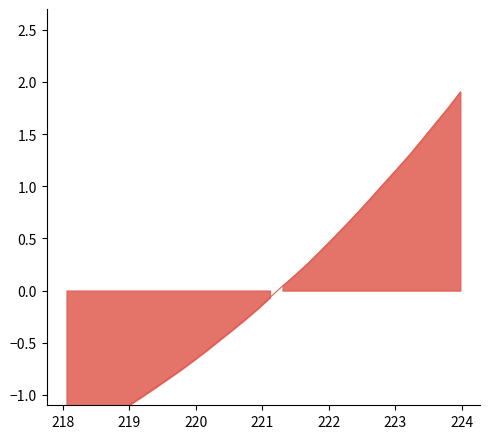

At which category does the chart reach its peak across all series?

223.9802